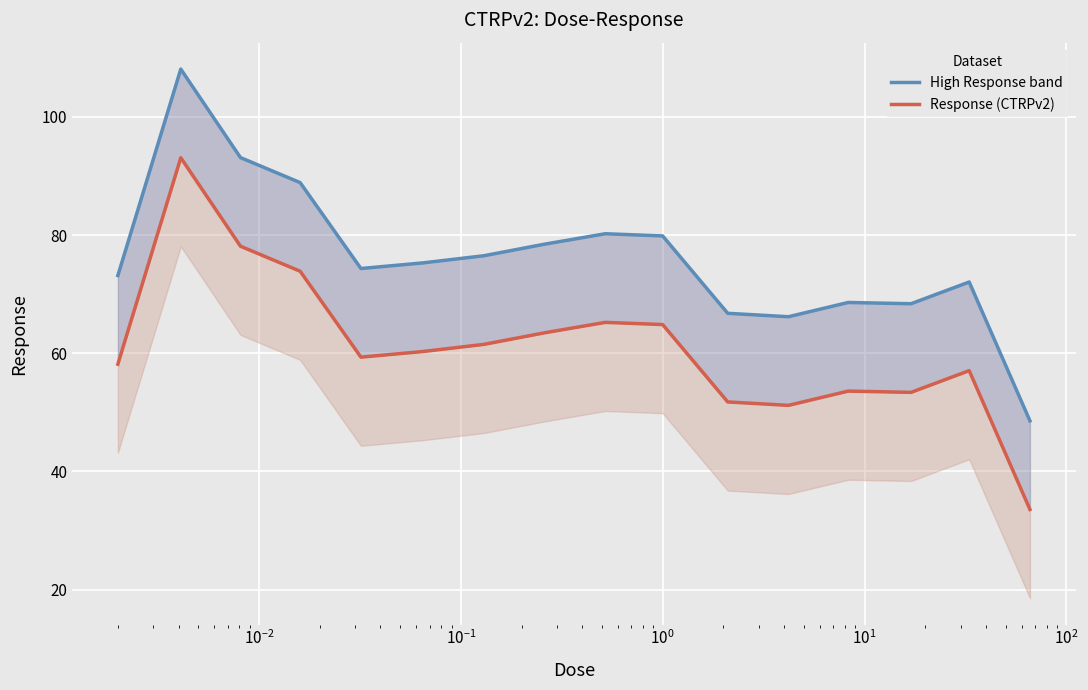

What is the sum of all High Response band values?

1218.4